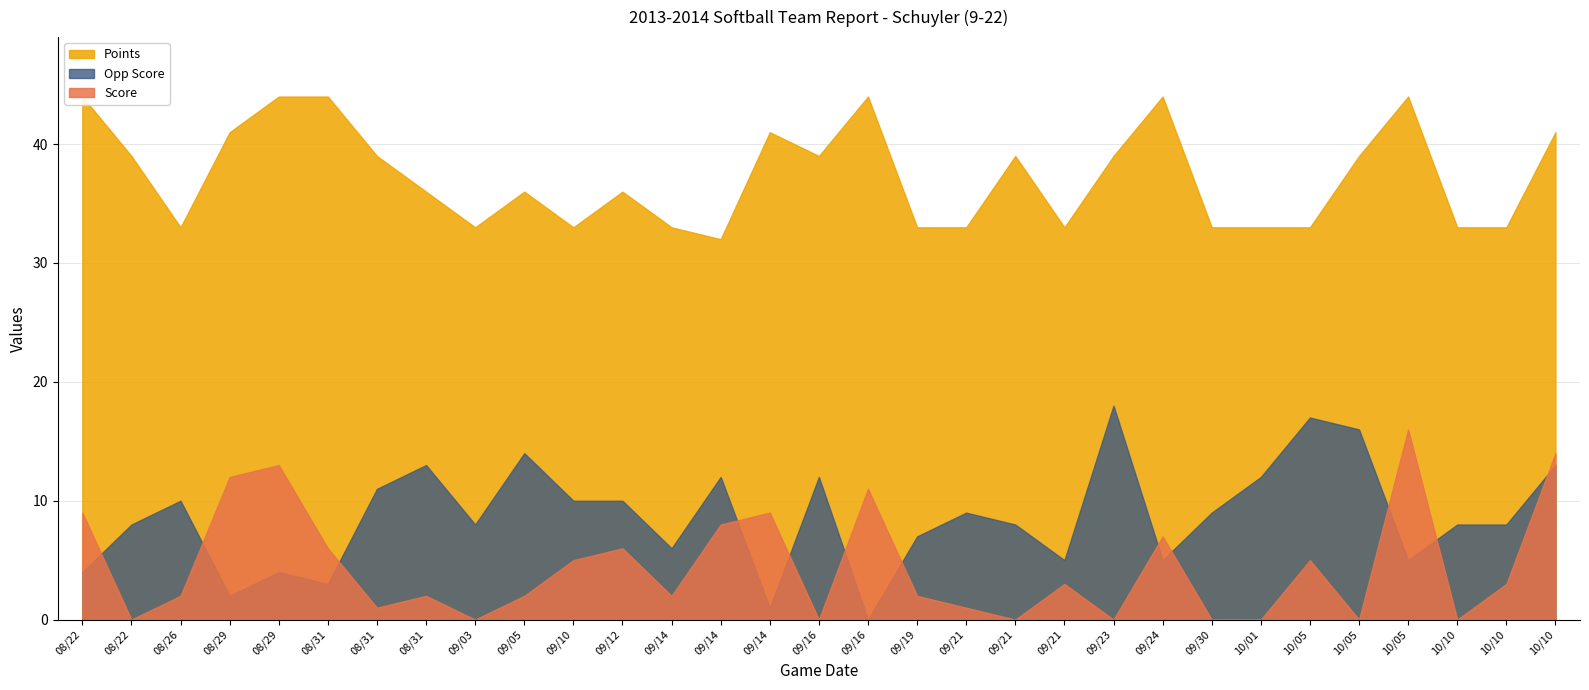

Reading left to right, what are all the values shown in this chart?

Score: 08/22=9	08/22=0	08/26=2	08/29=12	08/29=13	08/31=6	08/31=1	08/31=2	09/03=0	09/05=2	09/10=5	09/12=6	09/14=2	09/14=8	09/14=9	09/16=0	09/16=11	09/19=2	09/21=1	09/21=0	09/21=3	09/23=0	09/24=7	09/30=0	10/01=0	10/05=5	10/05=0	10/05=16	10/10=0	10/10=3	10/10=14
Opp Score: 08/22=4	08/22=8	08/26=10	08/29=2	08/29=4	08/31=3	08/31=11	08/31=13	09/03=8	09/05=14	09/10=10	09/12=10	09/14=6	09/14=12	09/14=1	09/16=12	09/16=0	09/19=7	09/21=9	09/21=8	09/21=5	09/23=18	09/24=5	09/30=9	10/01=12	10/05=17	10/05=16	10/05=5	10/10=8	10/10=8	10/10=13
Points: 08/22=44	08/22=39	08/26=33	08/29=41	08/29=44	08/31=44	08/31=39	08/31=36	09/03=33	09/05=36	09/10=33	09/12=36	09/14=33	09/14=32	09/14=41	09/16=39	09/16=44	09/19=33	09/21=33	09/21=39	09/21=33	09/23=39	09/24=44	09/30=33	10/01=33	10/05=33	10/05=39	10/05=44	10/10=33	10/10=33	10/10=41